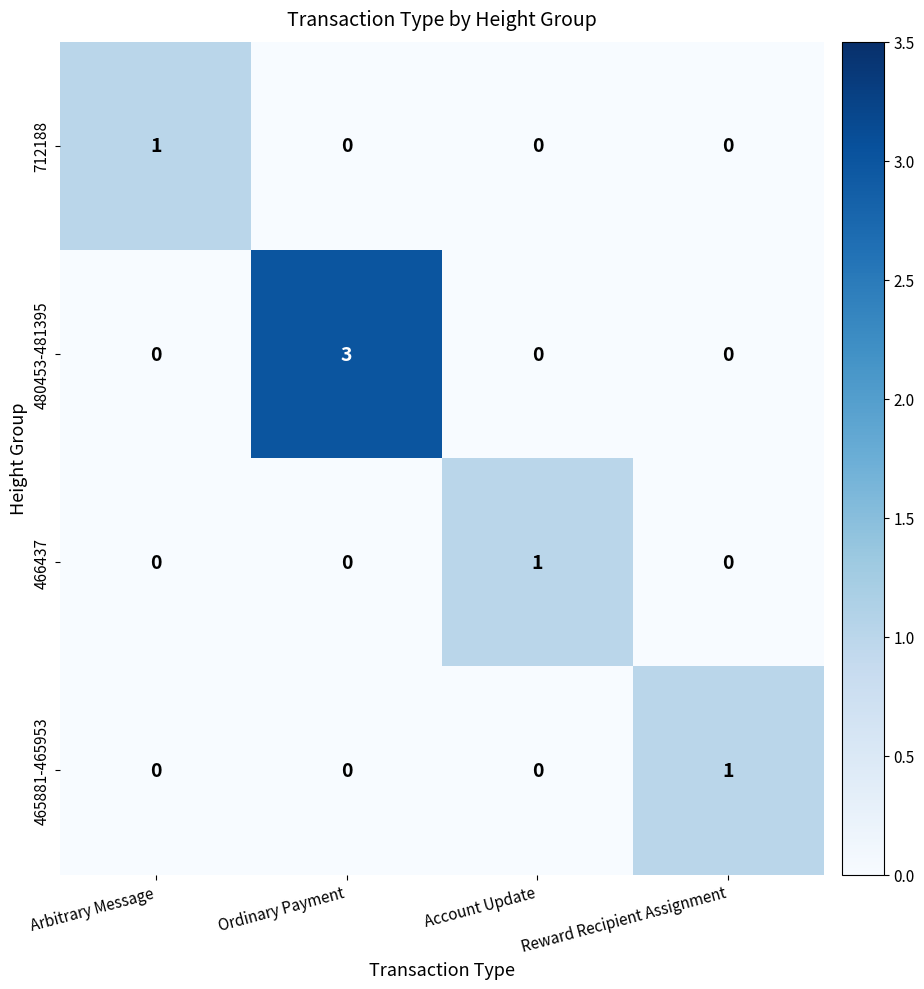

What is the approximate value of 480453-481395 at Ordinary Payment?

3